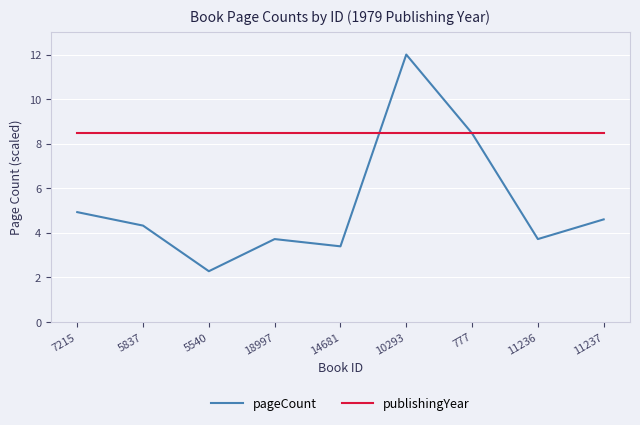

How many values in the pageCount series are below 4?

4